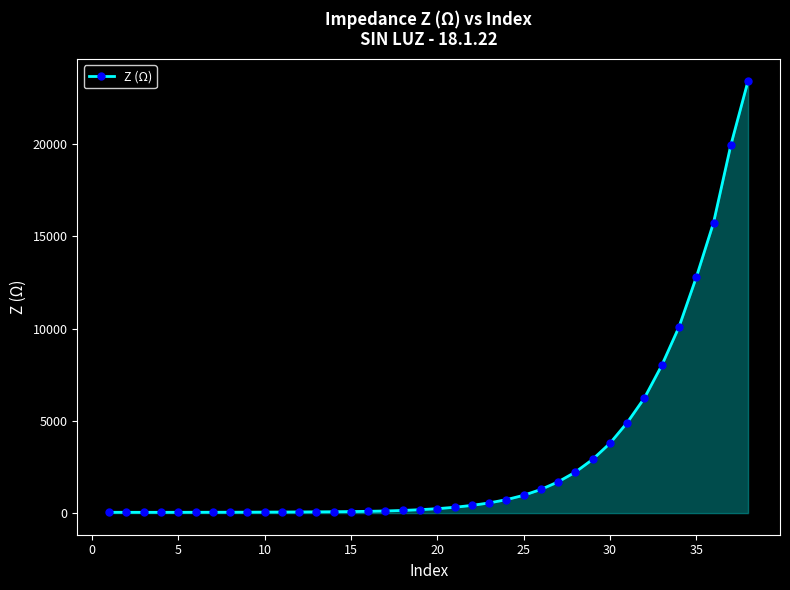

What is the maximum value shown in the chart?

23425.4